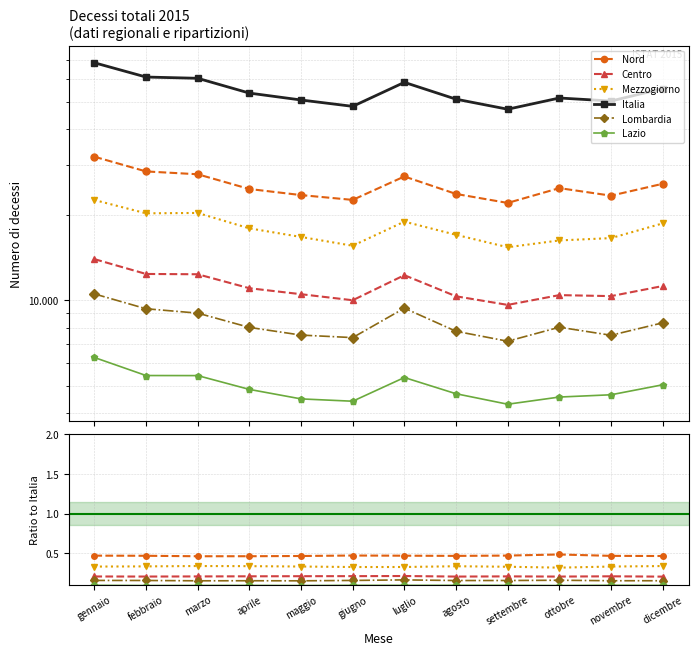

What position from the right is luglio?

6